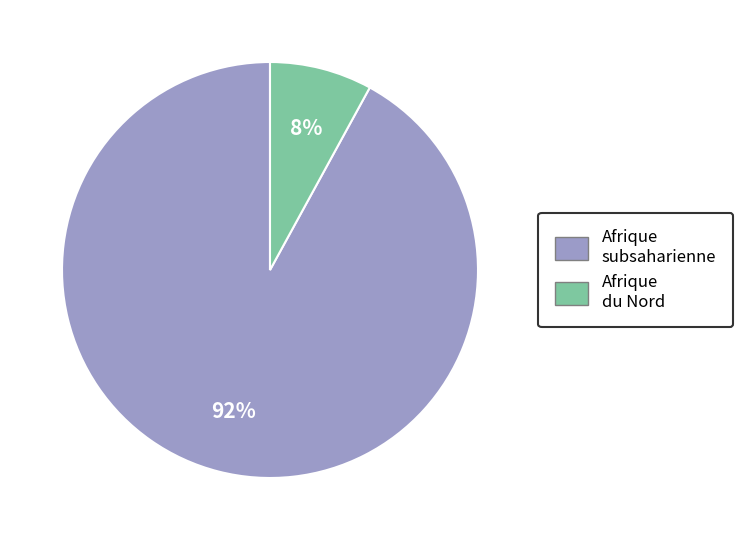

Is there a majority slice in this chart?

Yes